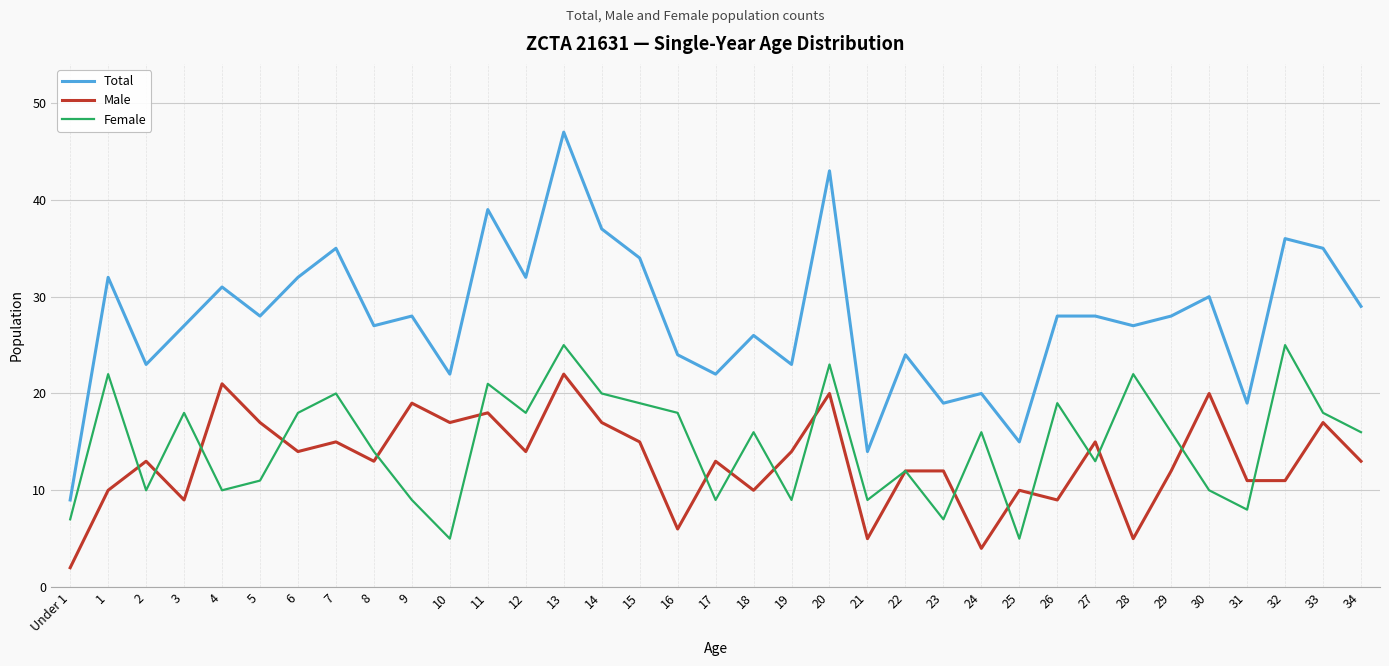

Which label corresponds to the largest value in the chart?

13